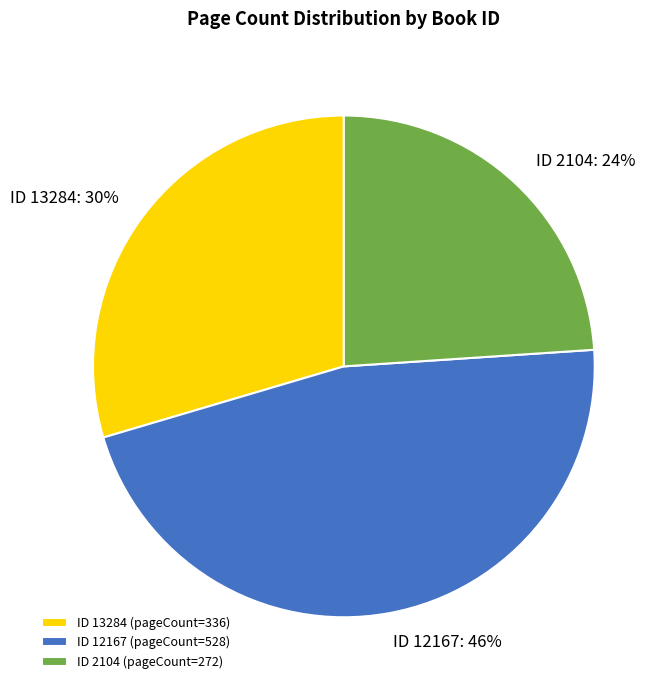

Do ID 13284 (pageCount=336) and ID 12167 (pageCount=528) together represent more than half of the pie?

Yes